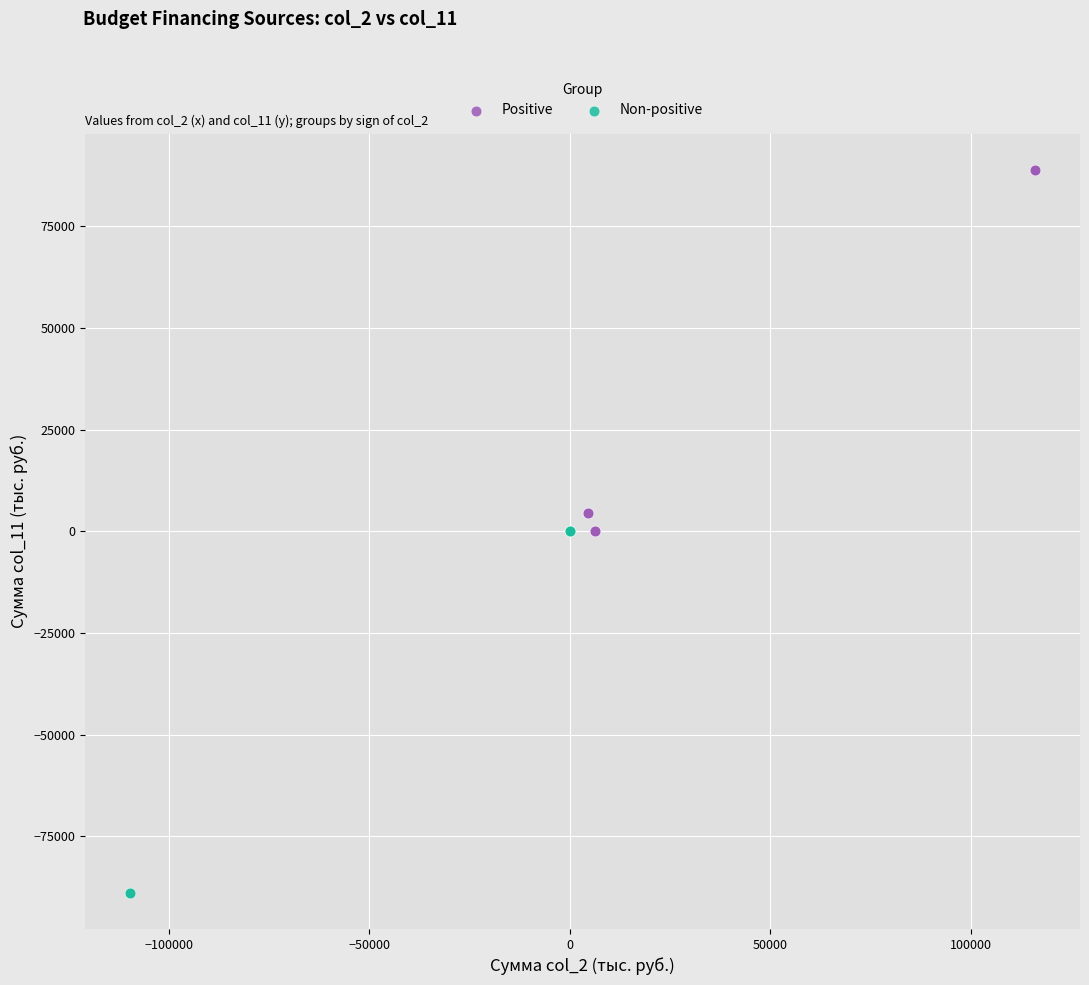

Which series reaches the maximum Y coordinate?

Positive